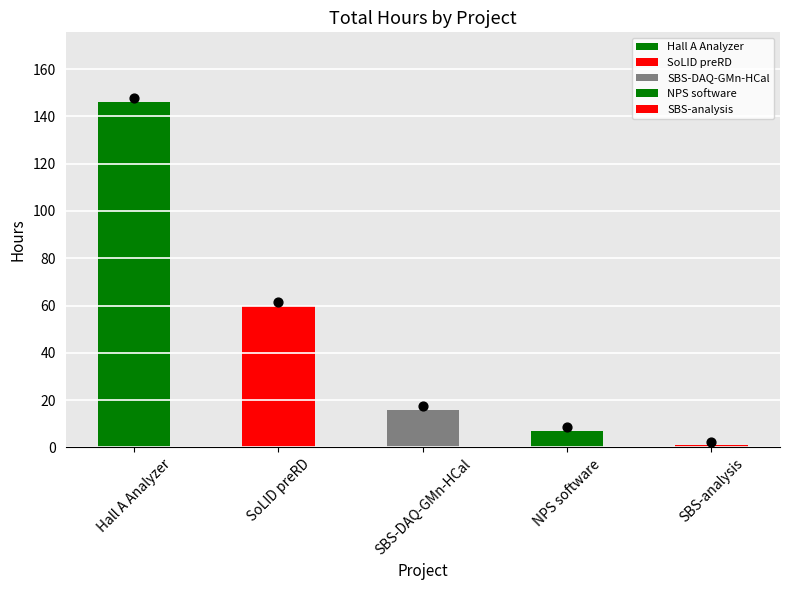

What is the change in value from SBS-DAQ-GMn-HCal to NPS software?

-9.0